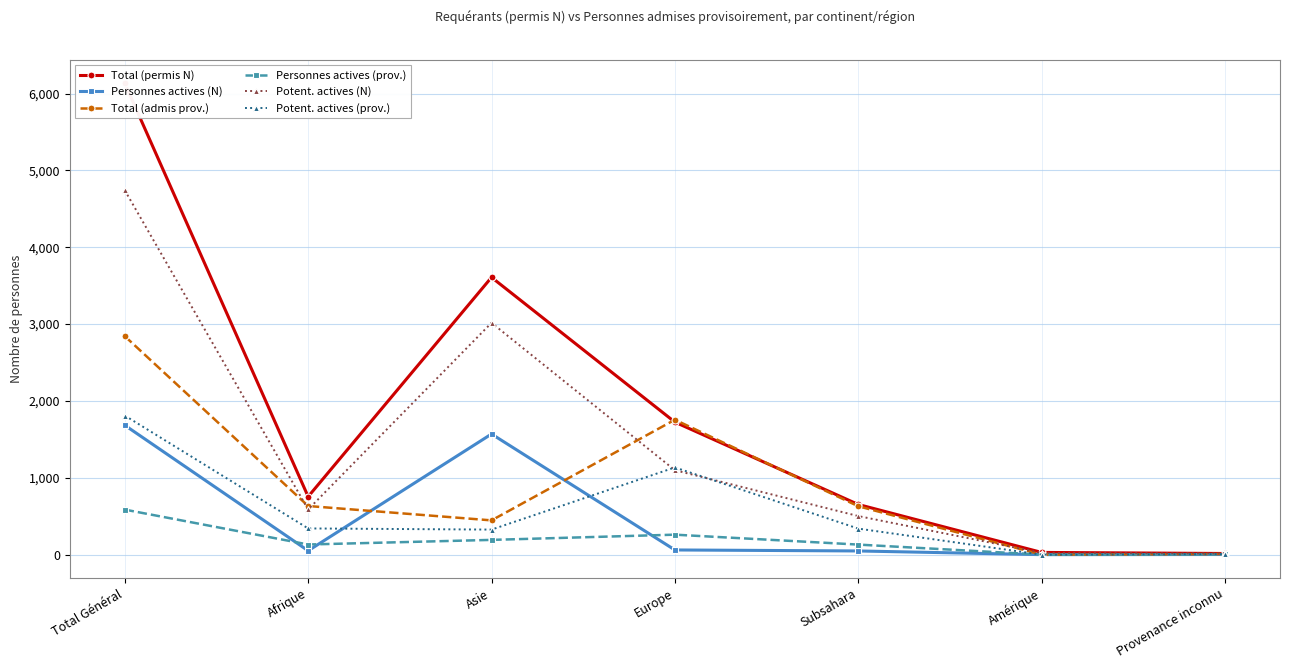

At which category is the sum across all series the highest?

Total Général